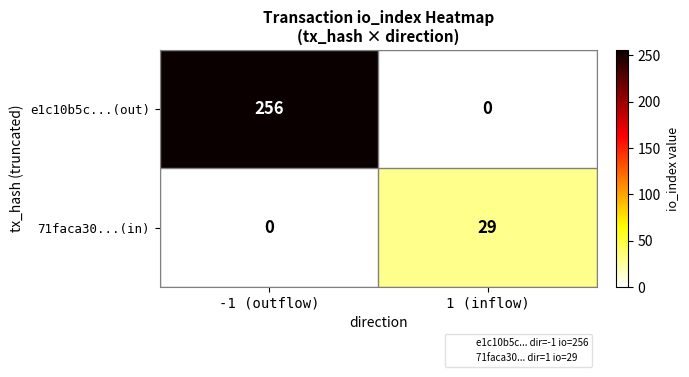

Reading right to left, transcribe all the data shown in this chart.

e1c10b5c...(out): 0	256
71faca30...(in): 29	0